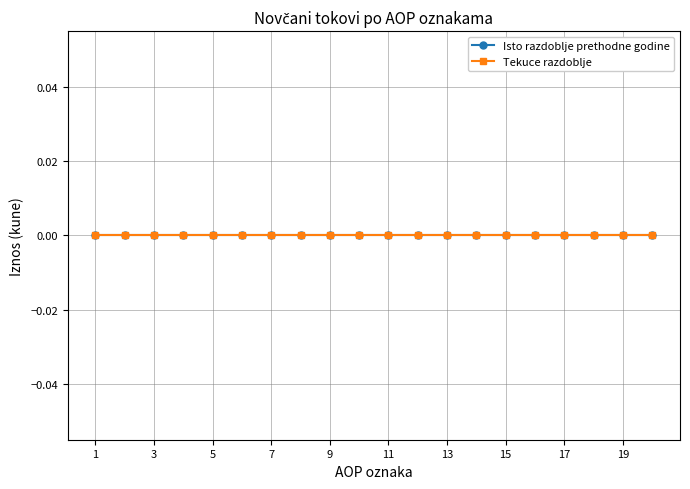

Which category has the lowest value across all series?

1